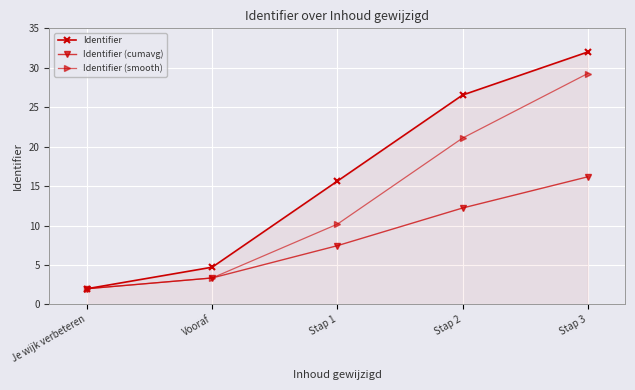

What is the difference between the Identifier (cumavg) values at Je wijk verbeteren and Stap 2?

10.2